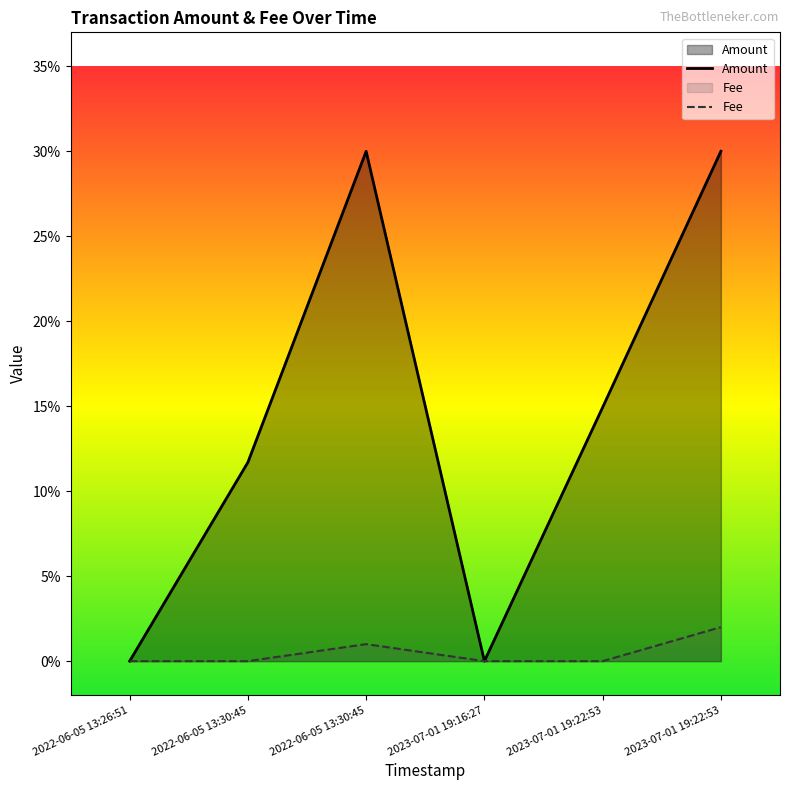

What is the label of the 3rd point from the right?

2023-07-01 19:16:27